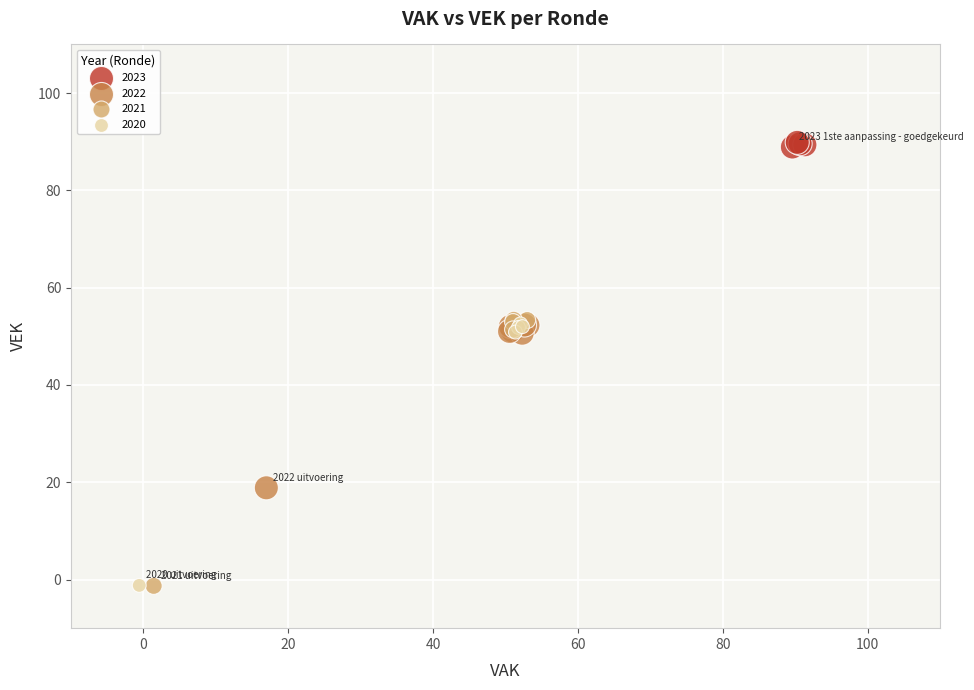

Which series contains the highest Y value?

2023